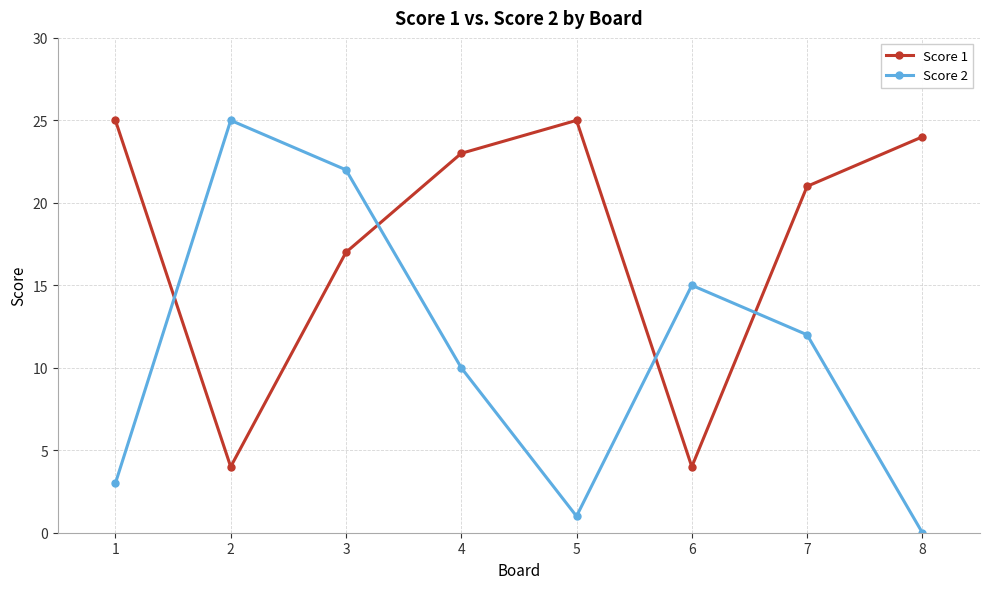

How many lines are shown in the chart?

2